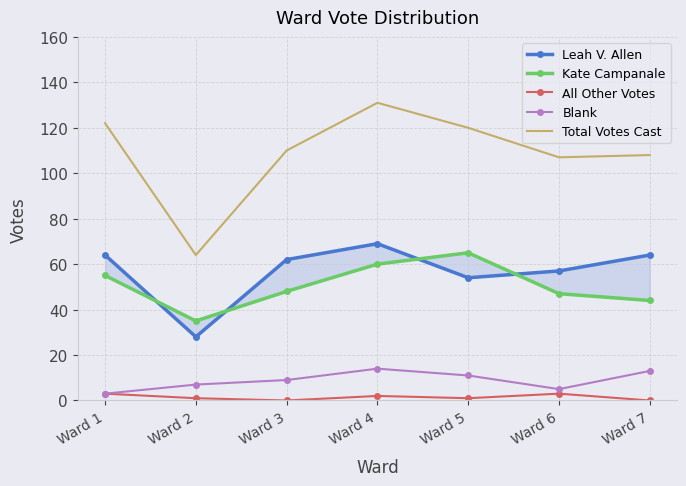

Which series has the widest spread of values?

Total Votes Cast